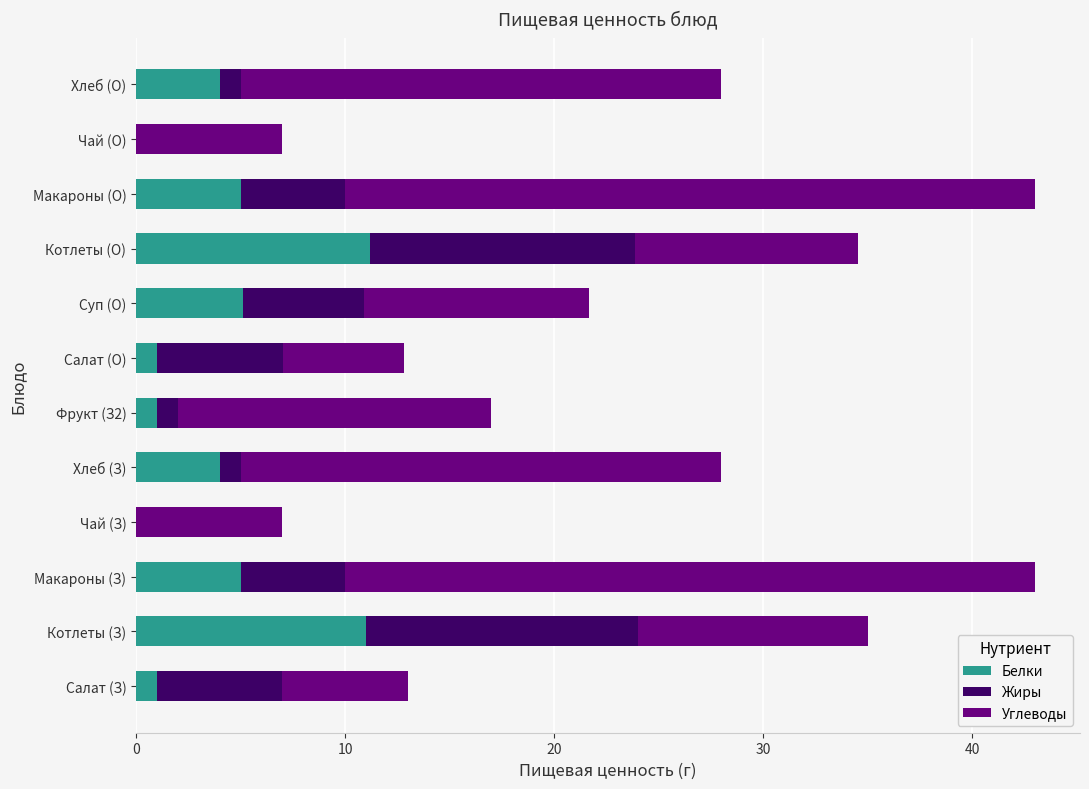

What is the total value across all series at Чай (З)?

7.0